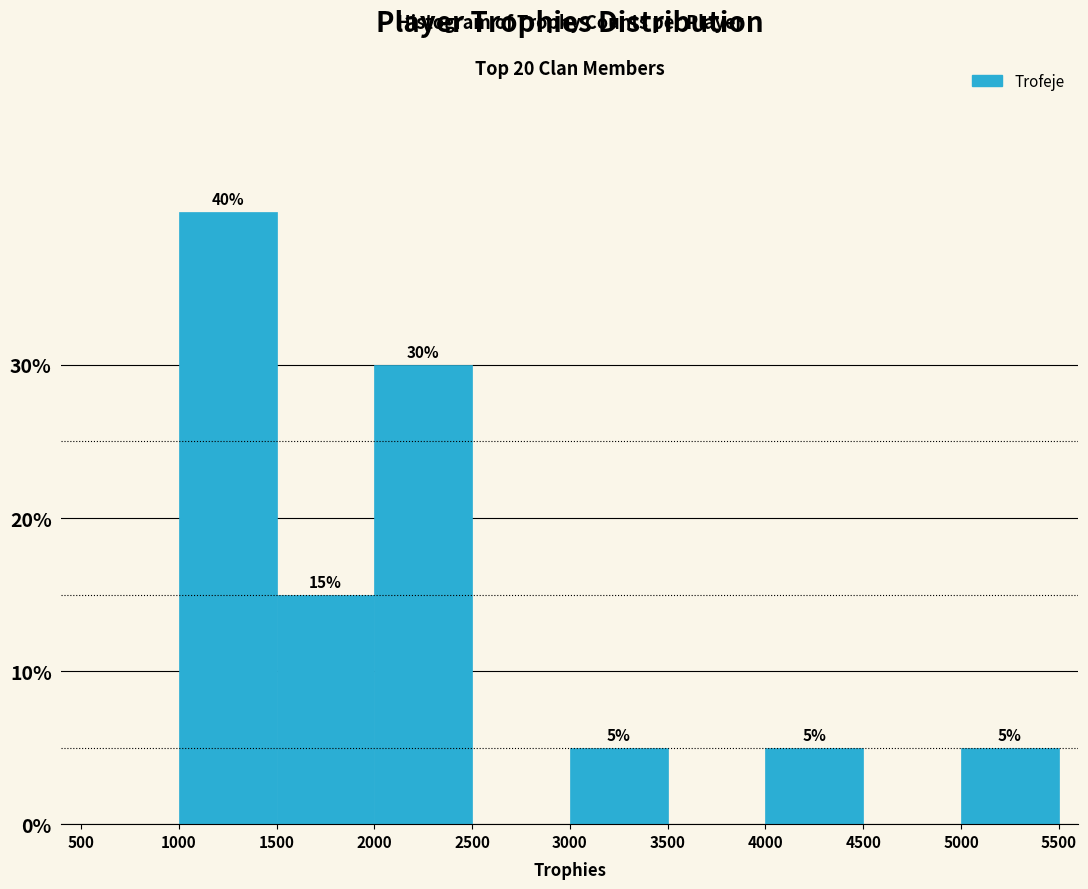

Over which range of the x-axis is the bar tallest?

1000 to 1500